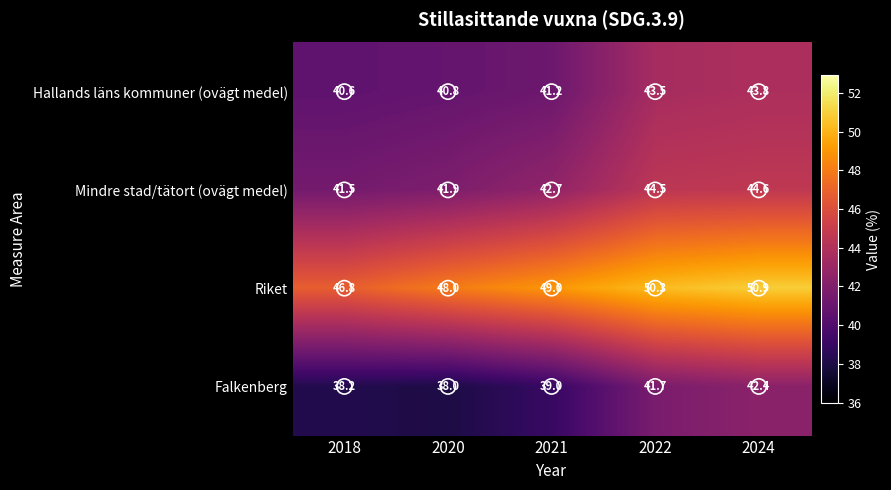

What is the difference between the Falkenberg values at 2021 and 2024?

3.4